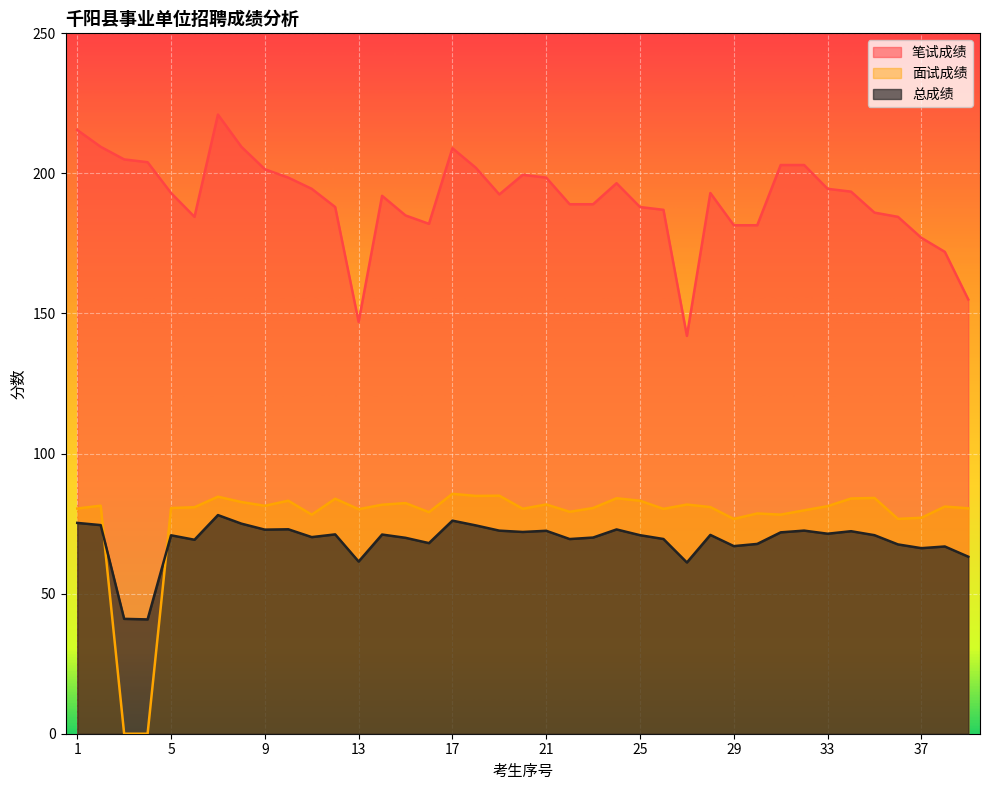

What is the spread (max minus min) of values at 3?

205.0